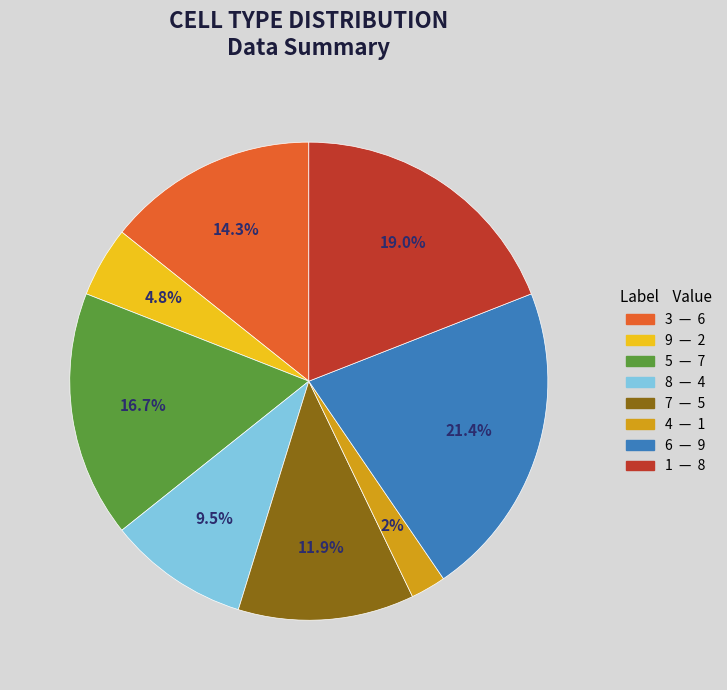

Is there any slice that represents more than half of the pie?

No